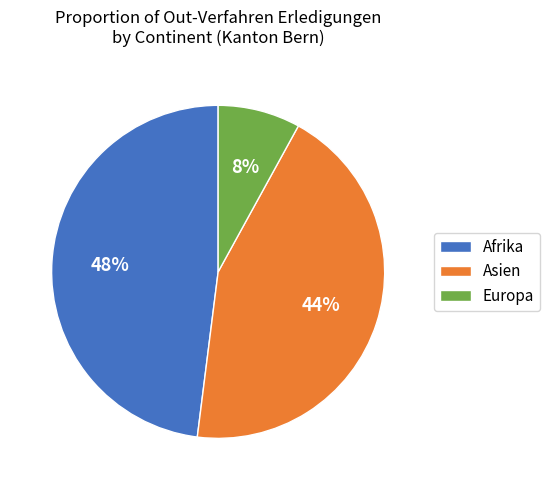

Does Afrika represent more than half of the total?

No